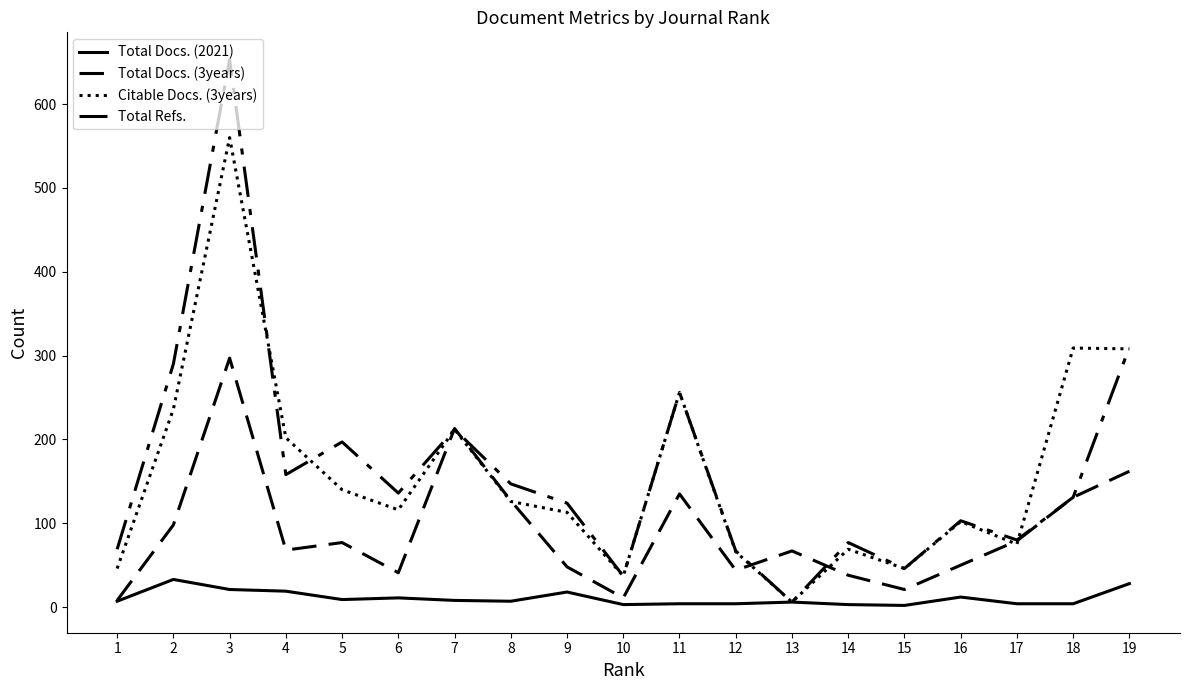

How many lines are shown in the chart?

4